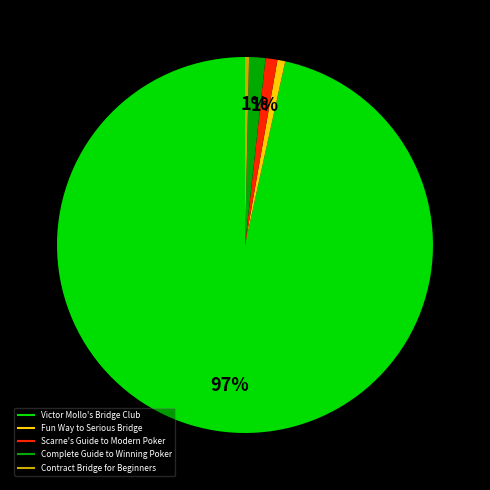

Count the number of slices in the pie.

5